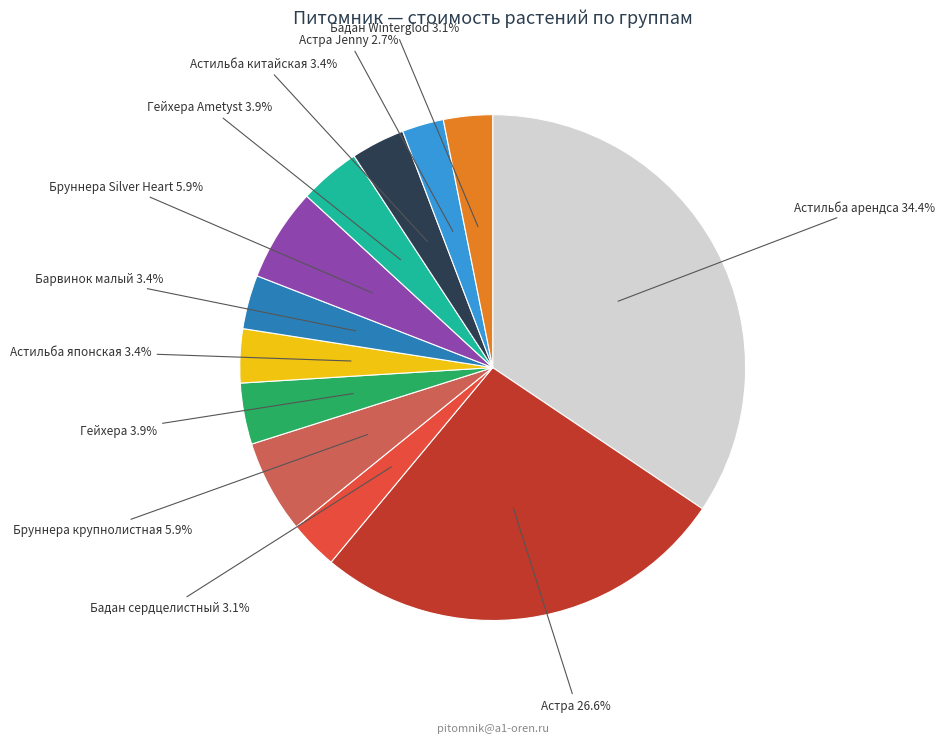

Is there any slice that represents more than half of the pie?

No